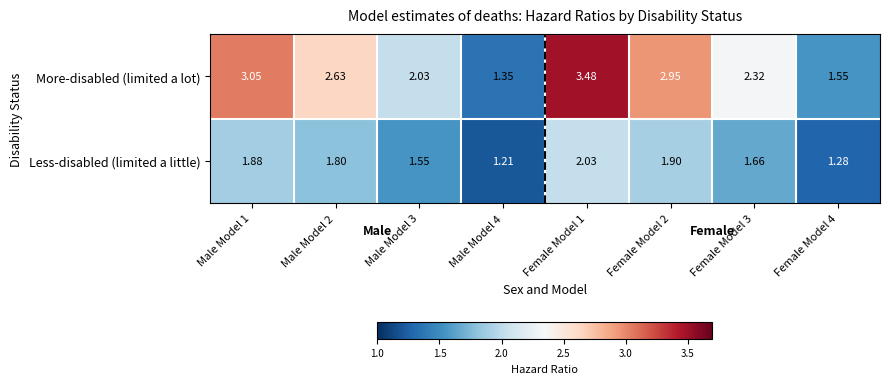

Which series has the largest range (max minus min)?

More-disabled (limited a lot)